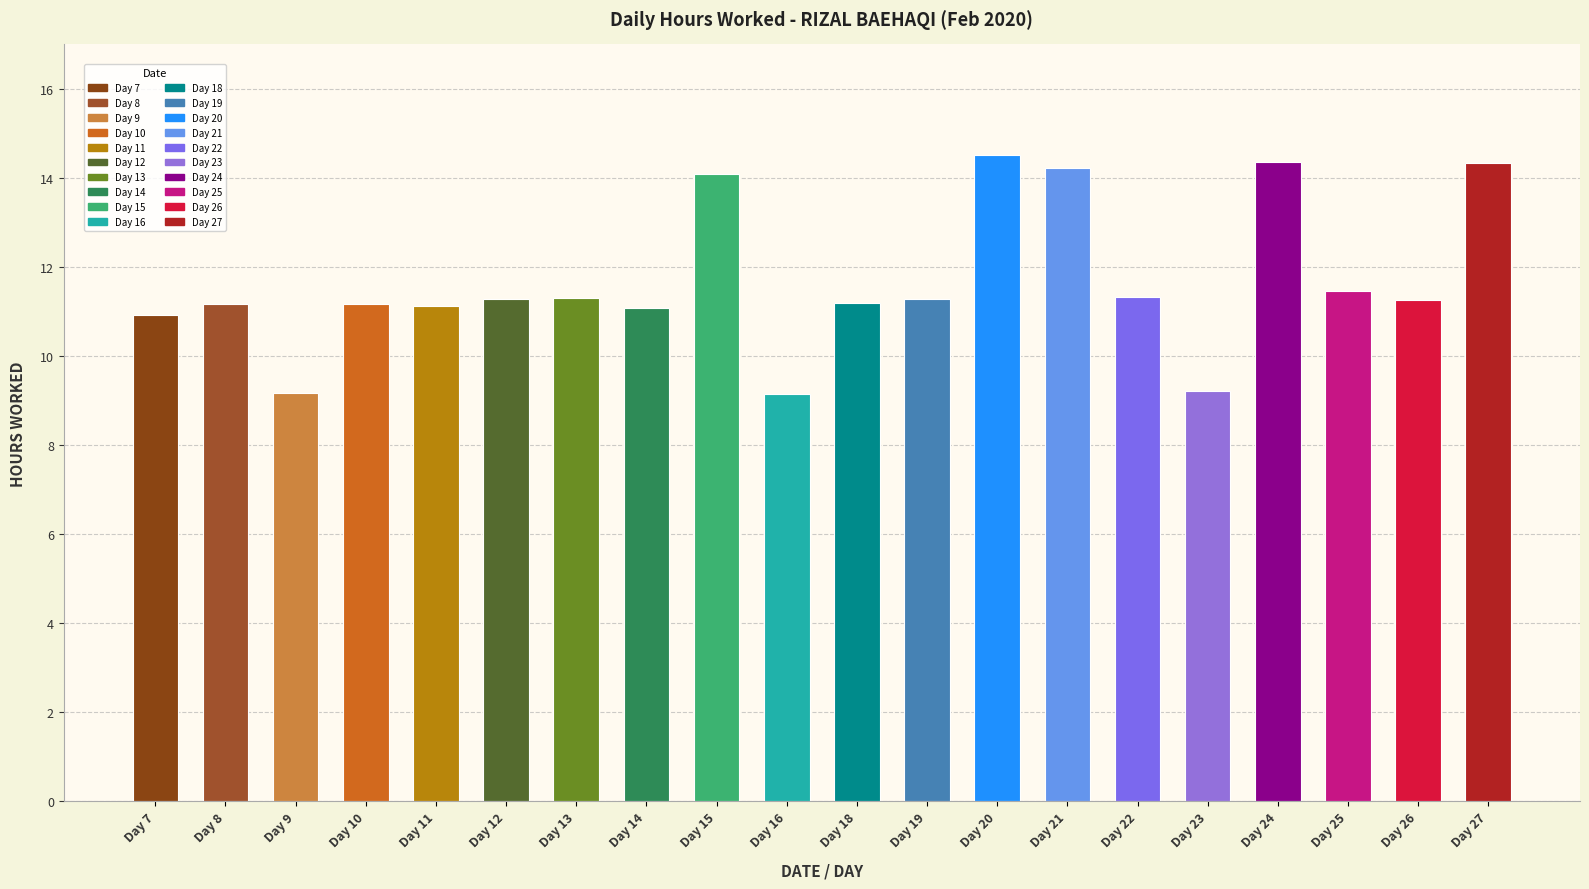

At which label does the data first exceed 11?

Day 8